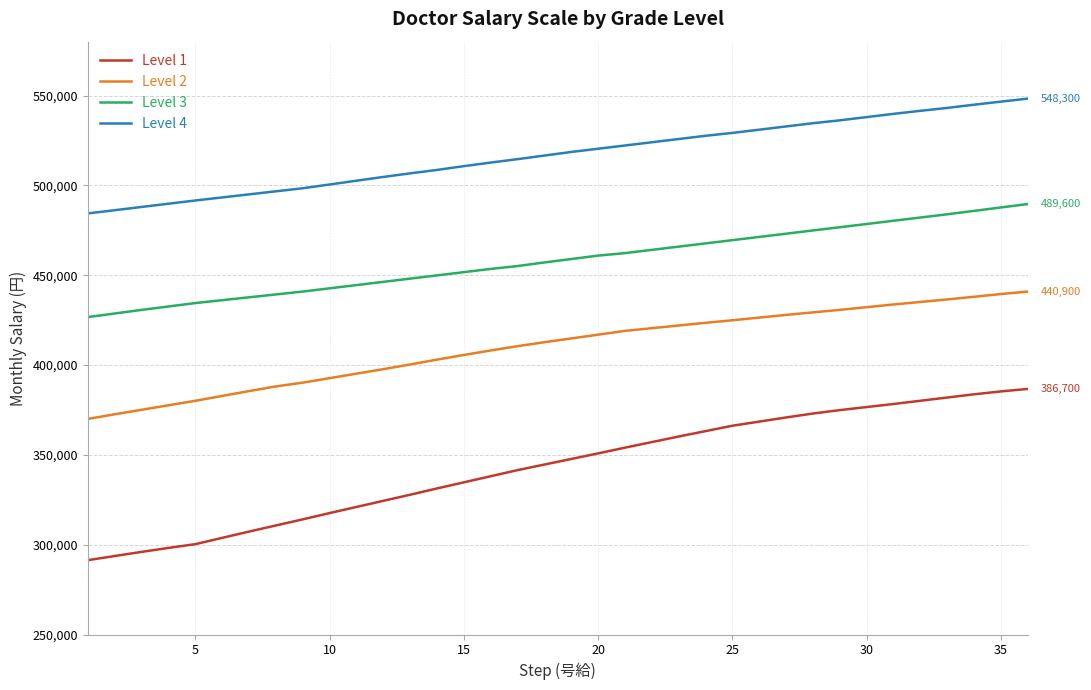

List the series in order of their peak value, highest first.

Level 4, Level 3, Level 2, Level 1